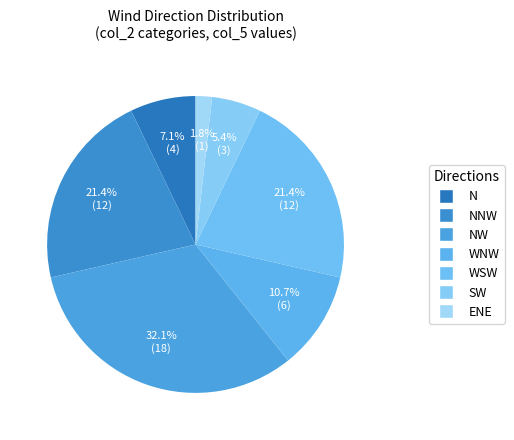

How many slices are in this pie chart?

7